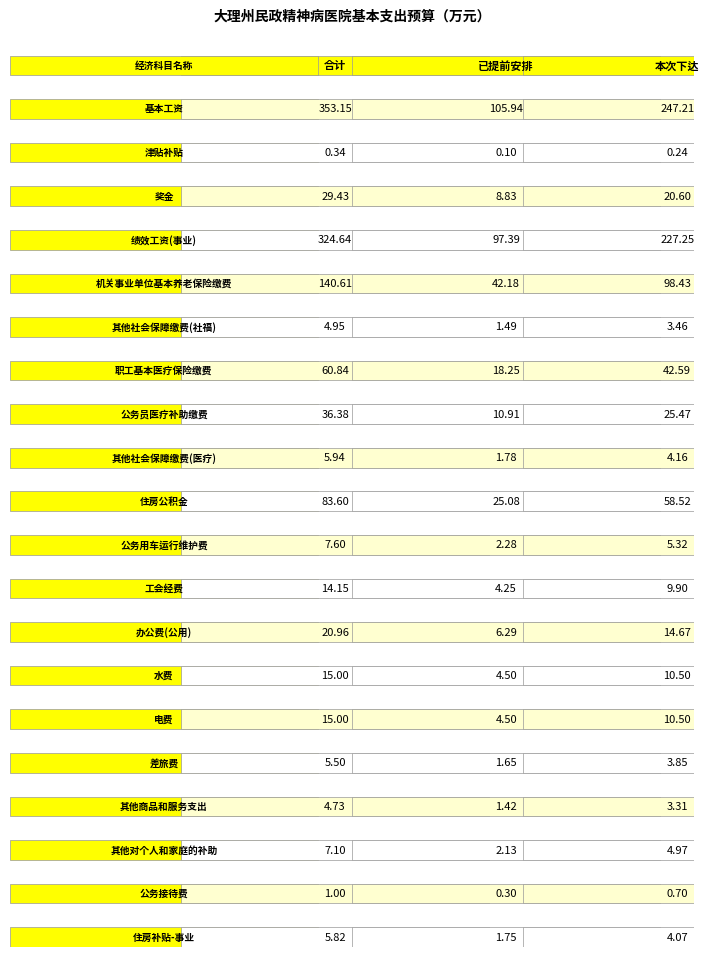

Reading right to left, list all the values displayed in this chart.

基本工资: 本次下达=247.2	已提前安排=105.9	合计=353.1
津贴补贴: 本次下达=0.2	已提前安排=0.1	合计=0.3
奖金: 本次下达=20.6	已提前安排=8.8	合计=29.4
绩效工资(事业): 本次下达=227.2	已提前安排=97.4	合计=324.6
机关事业单位基本养老保险缴费: 本次下达=98.4	已提前安排=42.2	合计=140.6
其他社会保障缴费(社福): 本次下达=3.5	已提前安排=1.5	合计=5.0
职工基本医疗保险缴费: 本次下达=42.6	已提前安排=18.3	合计=60.8
公务员医疗补助缴费: 本次下达=25.5	已提前安排=10.9	合计=36.4
其他社会保障缴费(医疗): 本次下达=4.2	已提前安排=1.8	合计=5.9
住房公积金: 本次下达=58.5	已提前安排=25.1	合计=83.6
公务用车运行维护费: 本次下达=5.3	已提前安排=2.3	合计=7.6
工会经费: 本次下达=9.9	已提前安排=4.2	合计=14.2
办公费(公用): 本次下达=14.7	已提前安排=6.3	合计=21.0
水费: 本次下达=10.5	已提前安排=4.5	合计=15.0
电费: 本次下达=10.5	已提前安排=4.5	合计=15.0
差旅费: 本次下达=3.9	已提前安排=1.6	合计=5.5
其他商品和服务支出: 本次下达=3.3	已提前安排=1.4	合计=4.7
其他对个人和家庭的补助: 本次下达=5.0	已提前安排=2.1	合计=7.1
公务接待费: 本次下达=0.7	已提前安排=0.3	合计=1.0
住房补贴-事业: 本次下达=4.1	已提前安排=1.7	合计=5.8